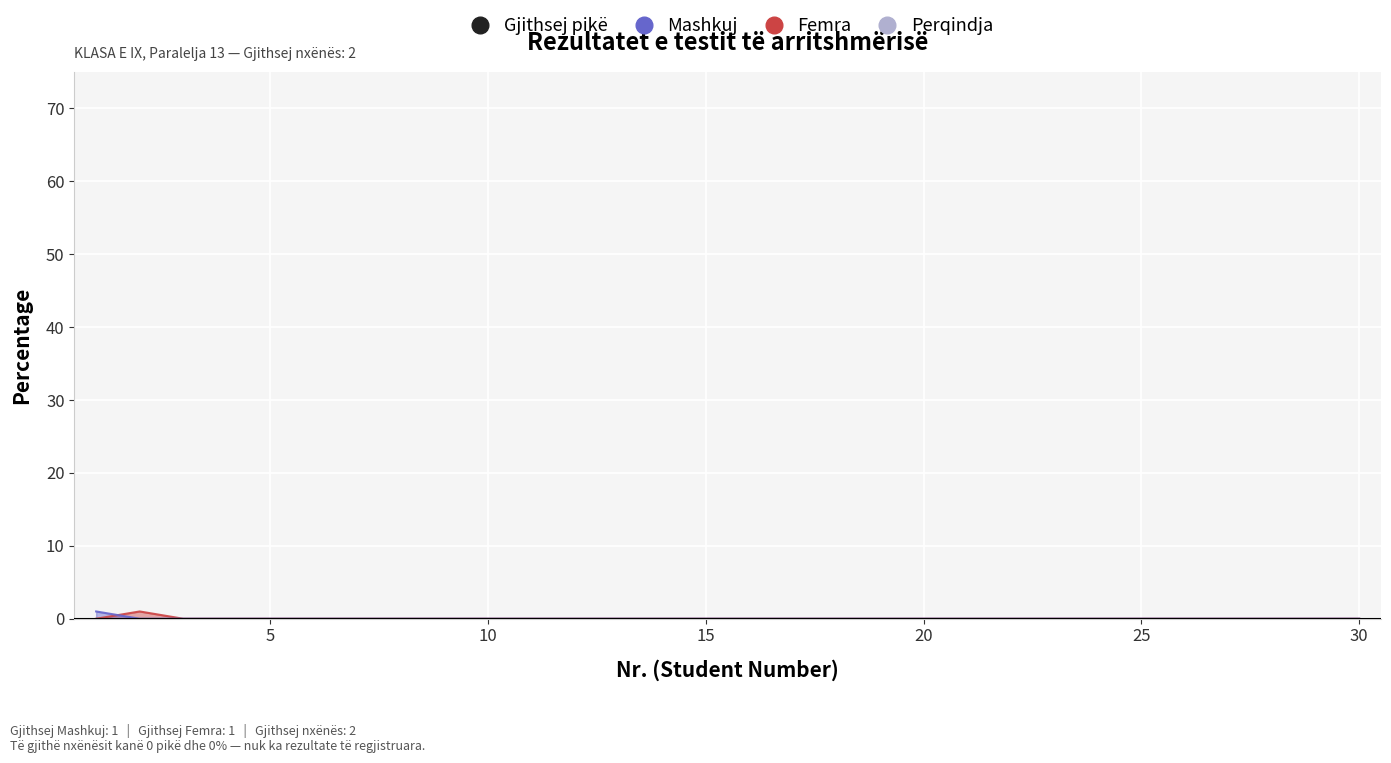

What is the difference between the maximum and minimum values in the Mashkuj series?

1